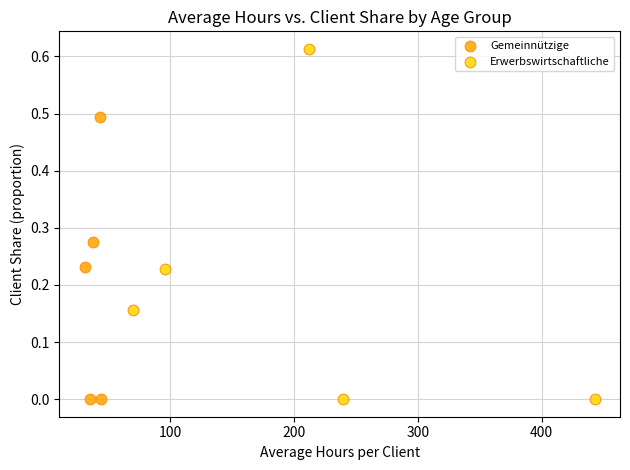

Which series contains the highest Y value?

Erwerbswirtschaftliche